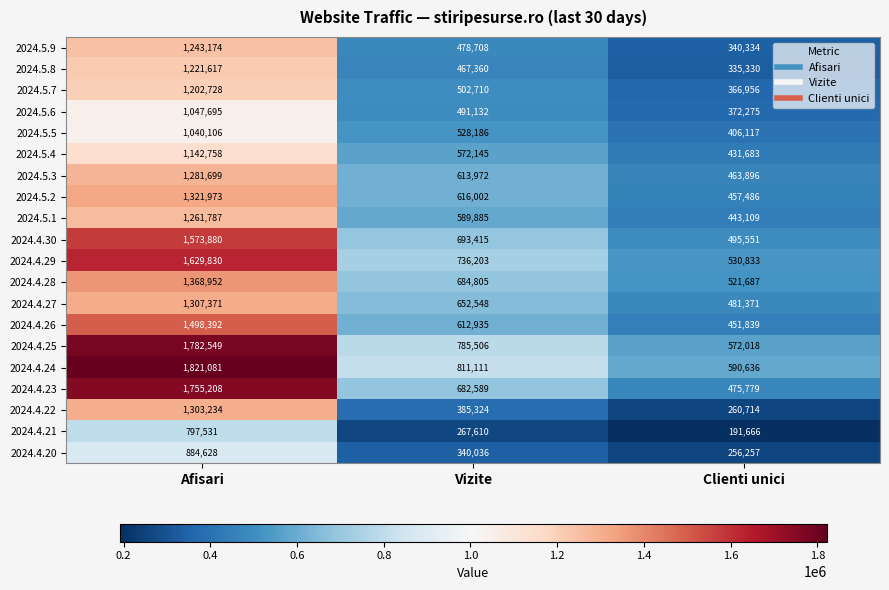

Is it true that 2024.5.5 equals 1040106 at Afisari?

True